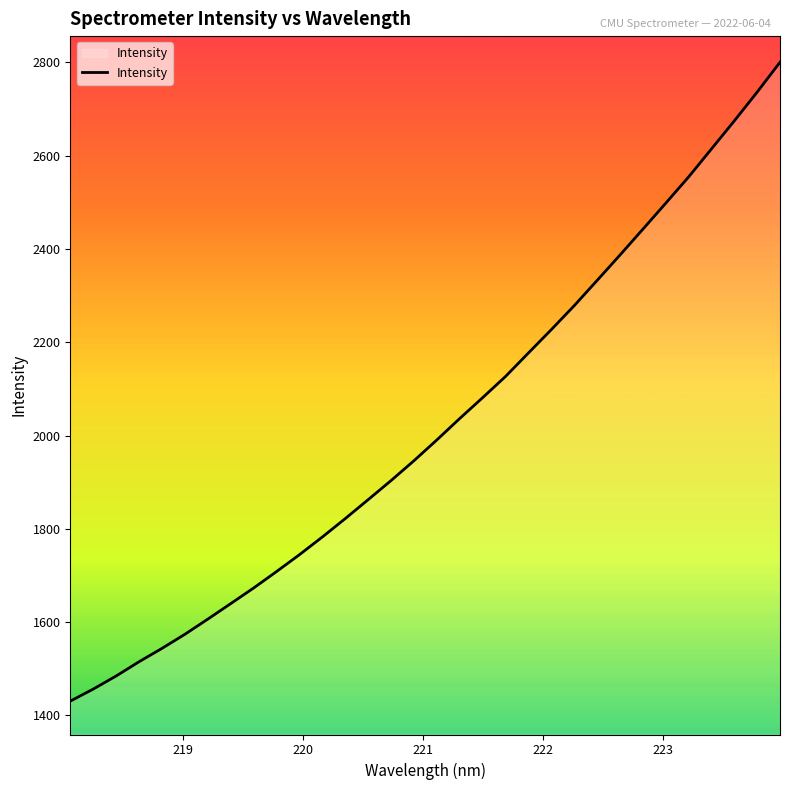

What is the greatest value displayed?

2800.2